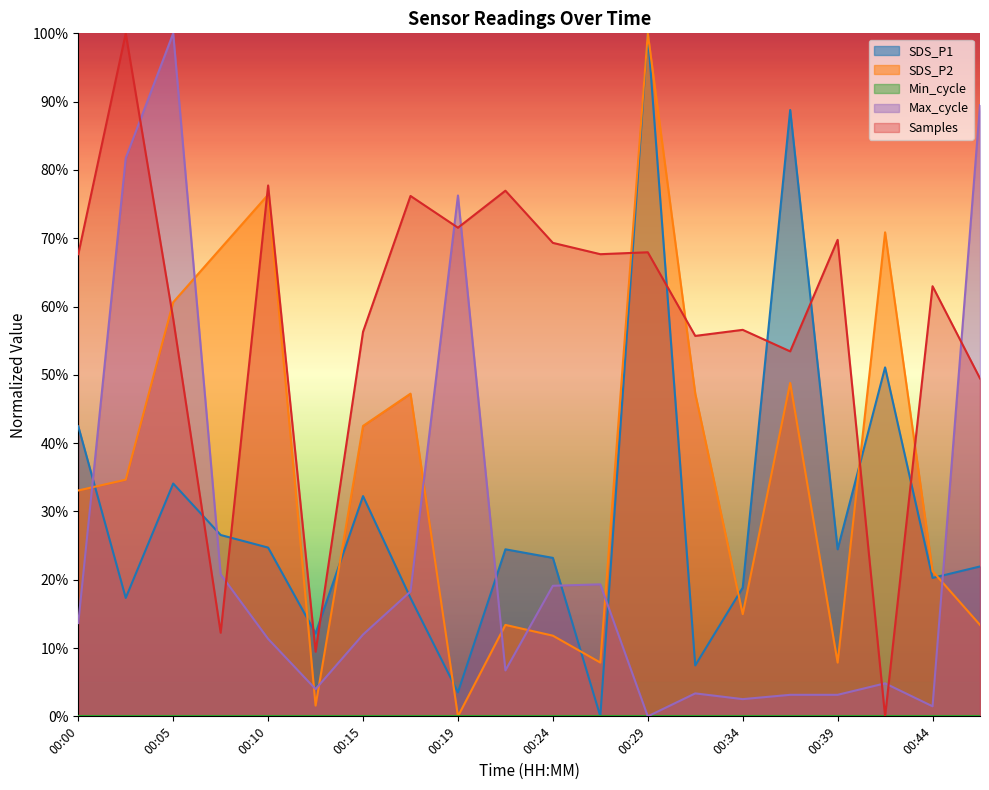

The SDS_P1 series shows -59.4 at 00:27. True or false?

False